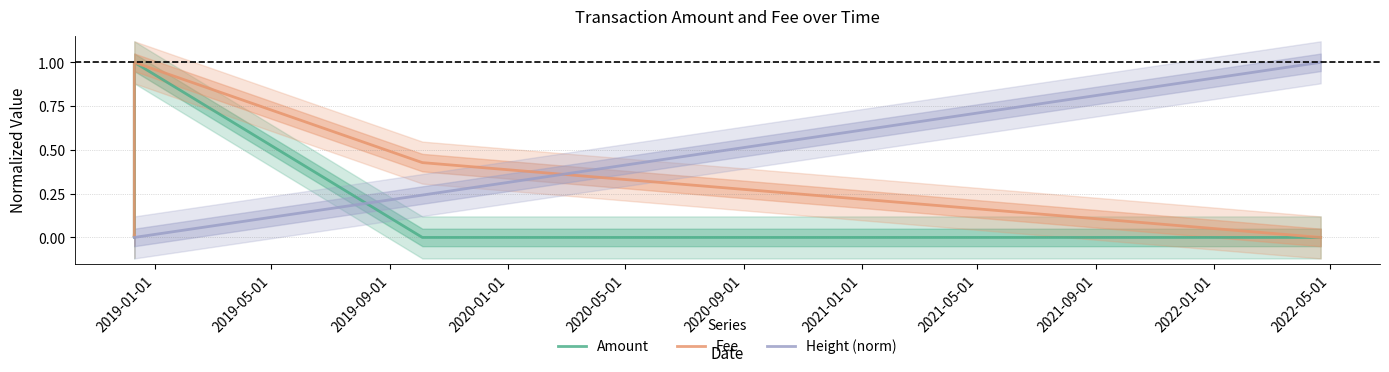

What is the maximum value for Height (norm)?

1.0